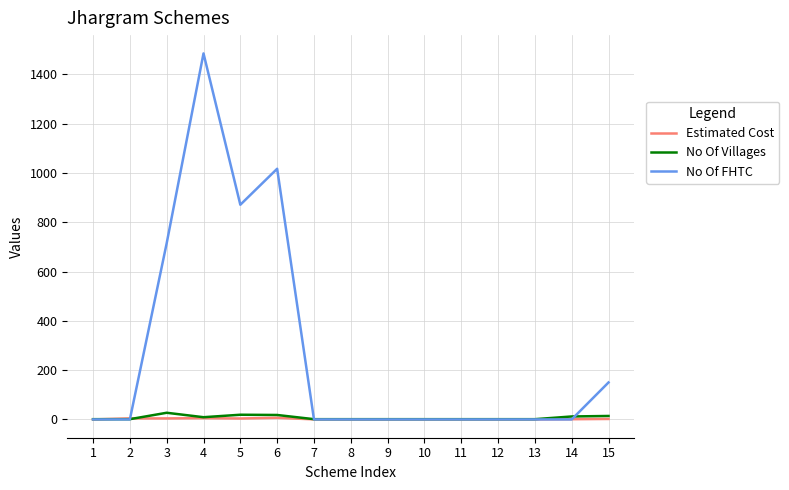

Is this an area chart (filled region under the line)?

No